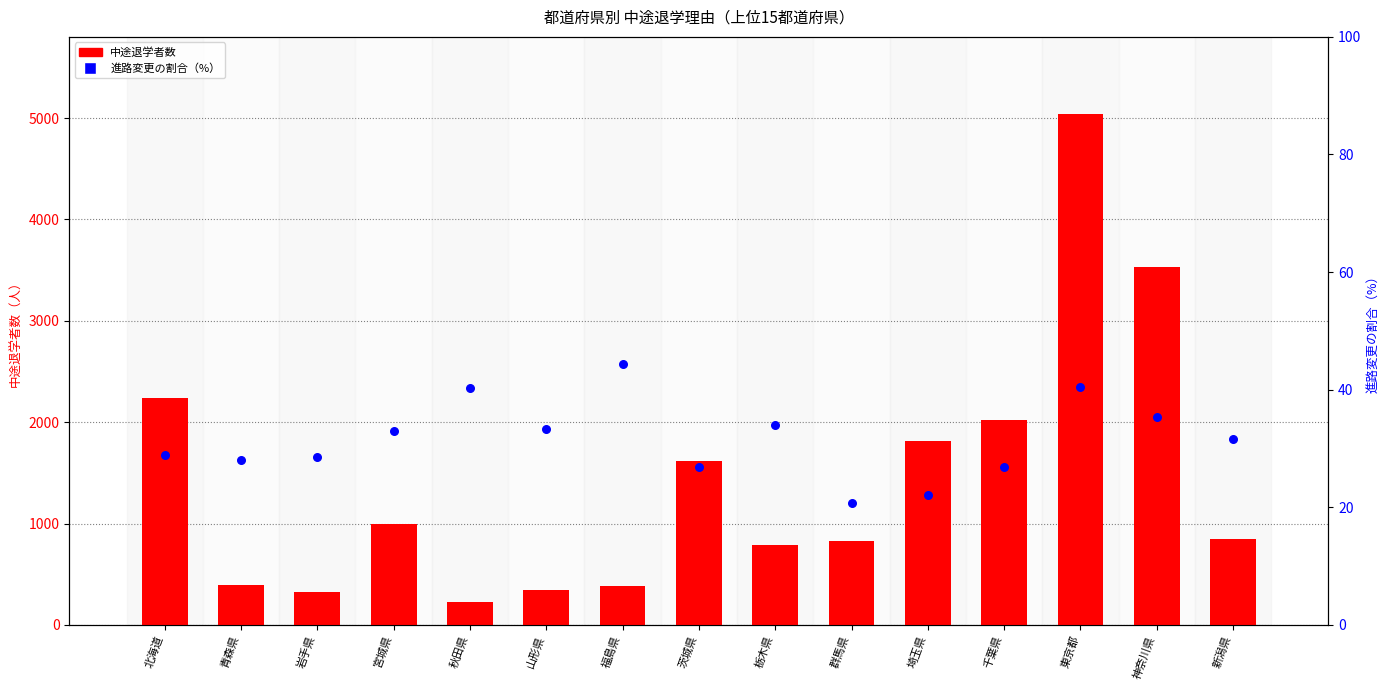

At how many categories does at least one series exceed 952?

7